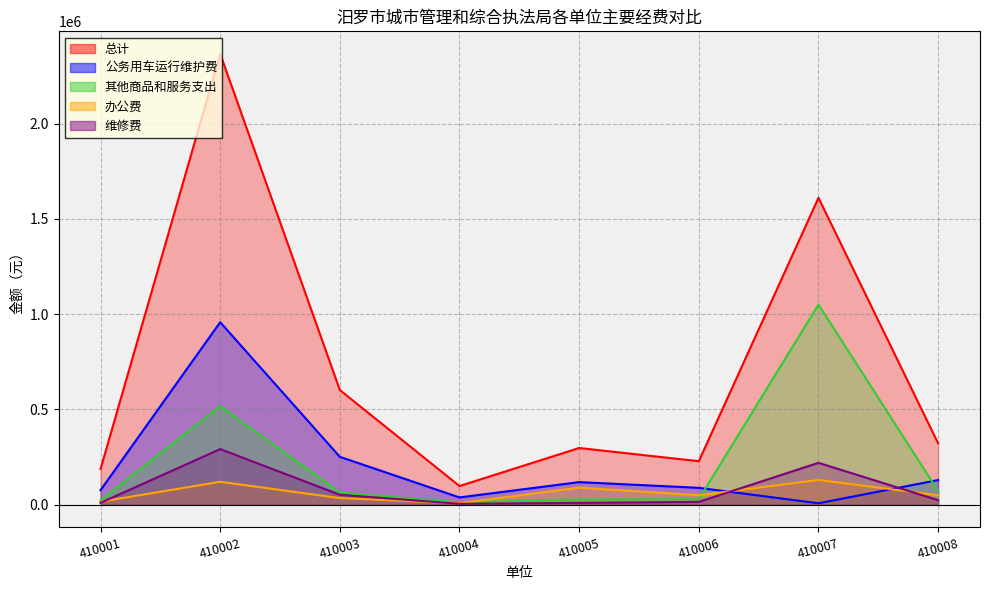

Does the chart have visible grid lines?

Yes